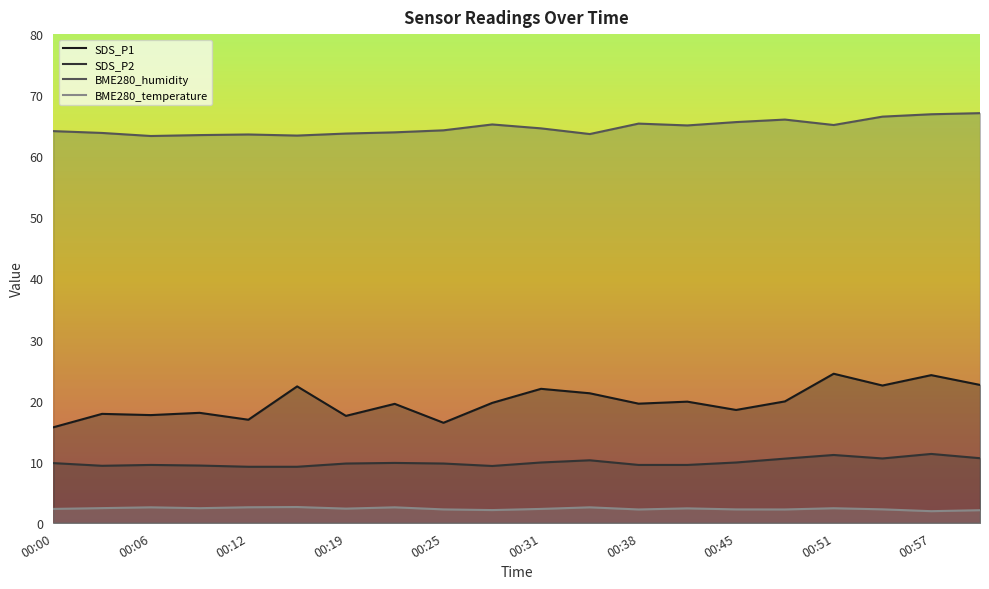

What is the highest value of the SDS_P2 series?

11.3